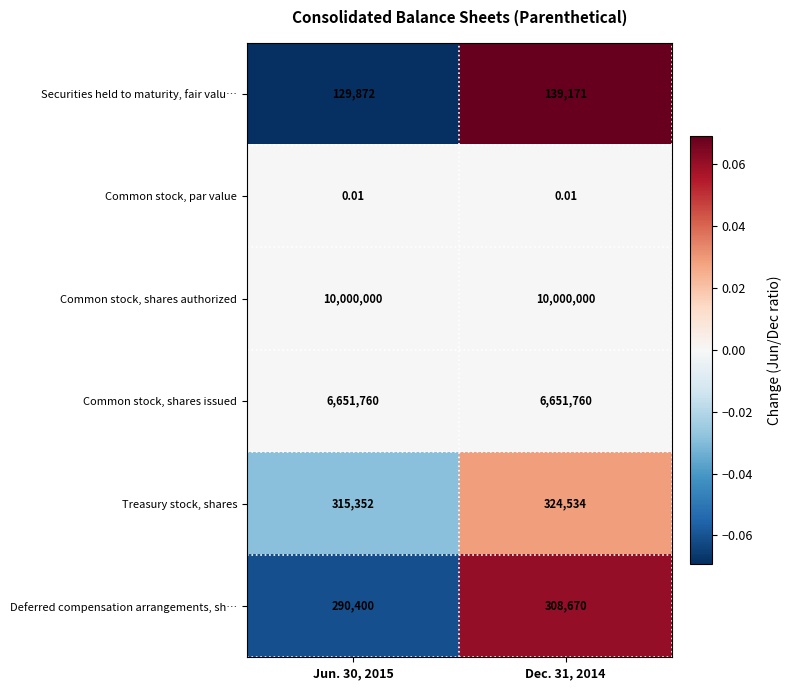

At which category is the sum across all series the highest?

Dec. 31, 2014